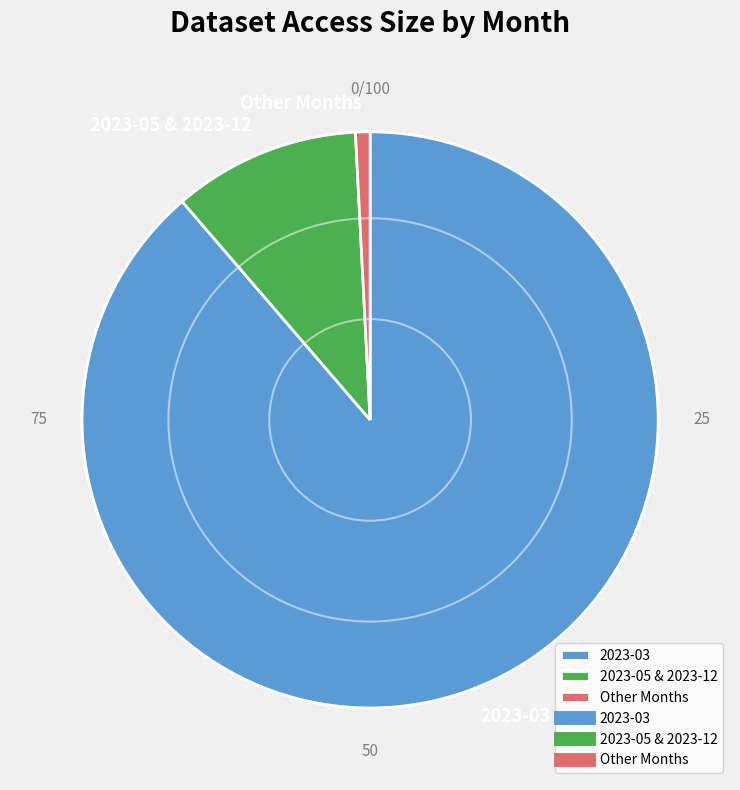

Which has a higher value, Other Months or 2023-03?

2023-03